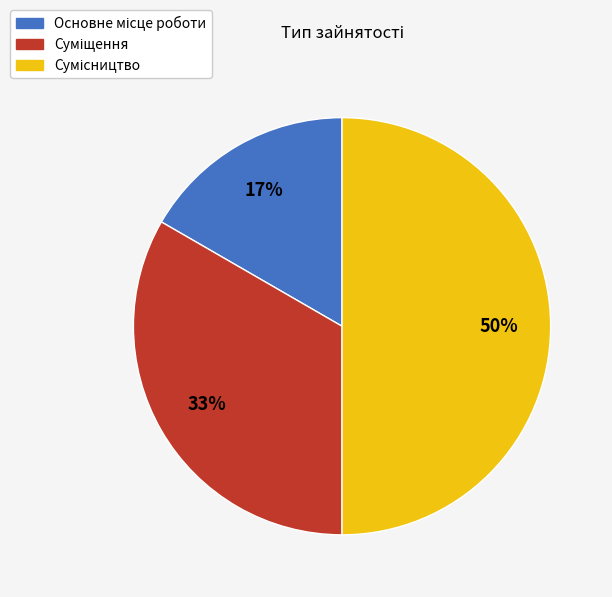

How many slices are in this pie chart?

3